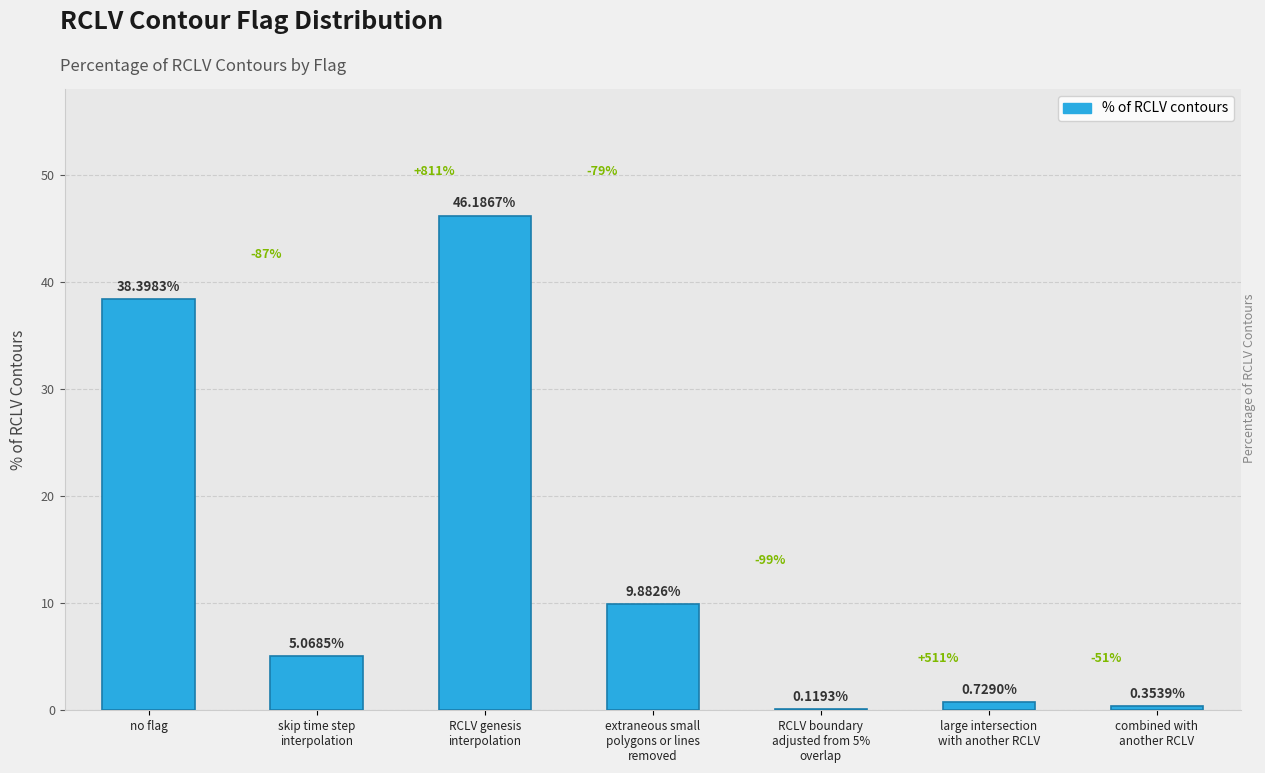

Are the bars grouped side by side (vs. stacked)?

No